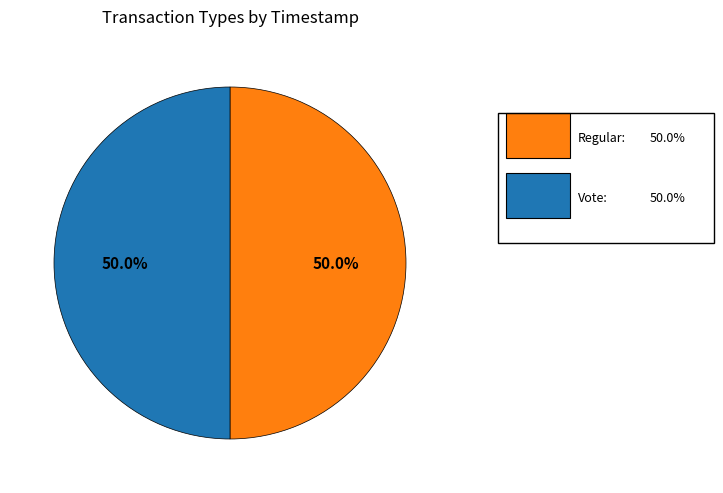

Which category has the smallest portion of the pie?

Vote